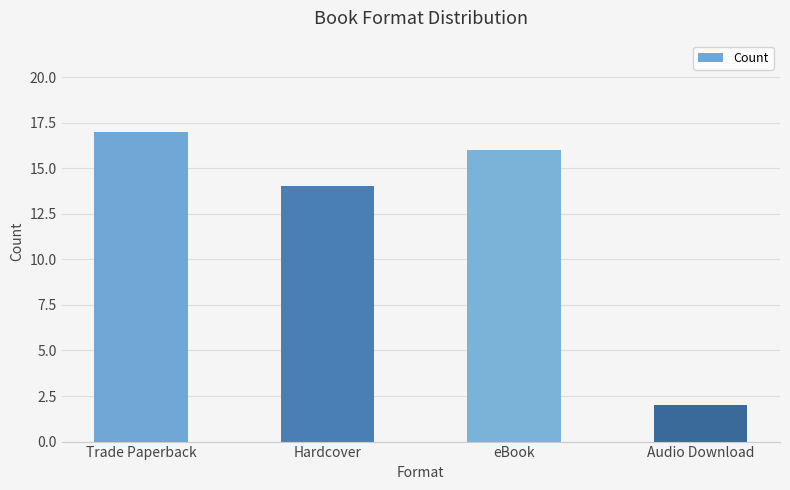

What is the change in value from Hardcover to Audio Download?

-12